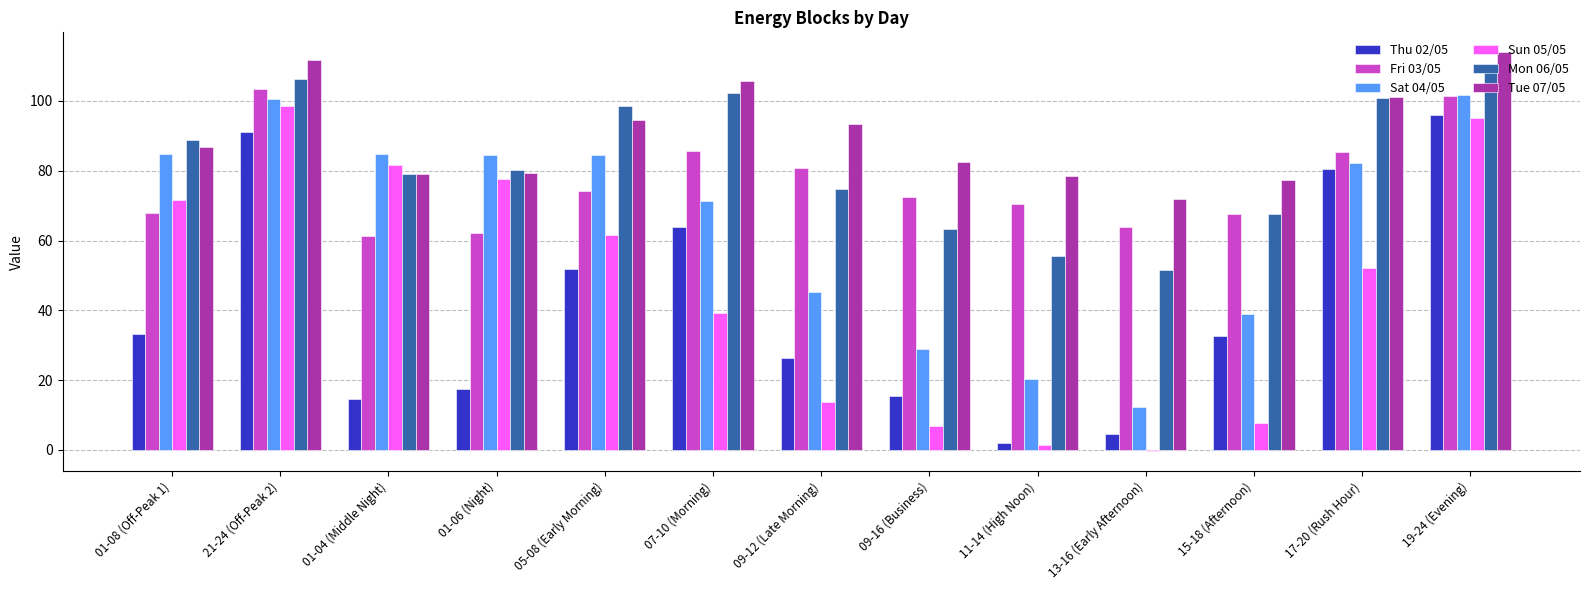

The Sat 04/05 series shows 84.9 at 01-04 (Middle Night). True or false?

True